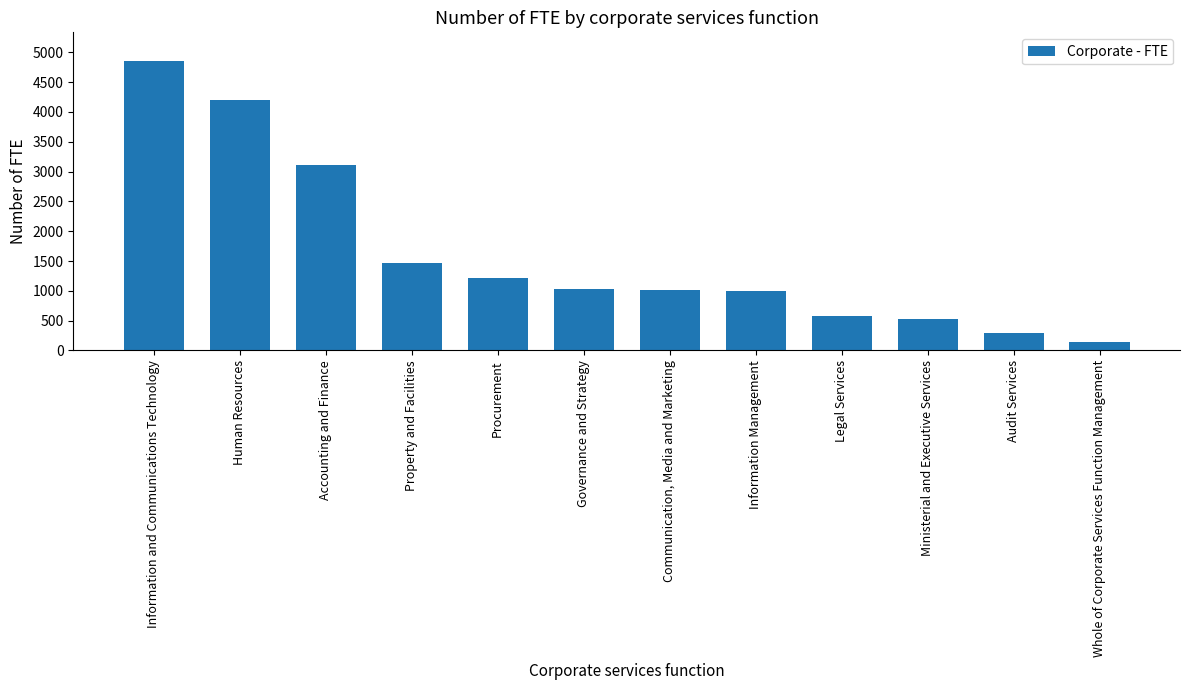

What is the greatest value displayed?

4849.6